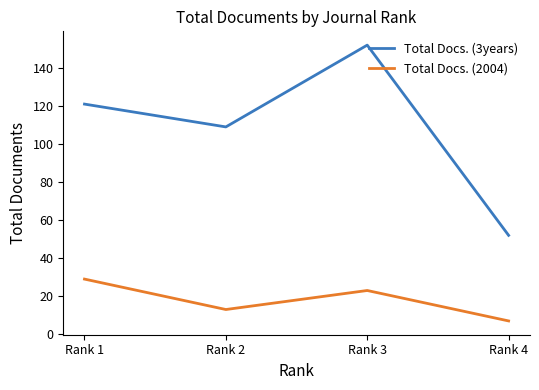

Reading left to right, list all the values displayed in this chart.

Total Docs. (3years): 121	109	152	52
Total Docs. (2004): 29	13	23	7